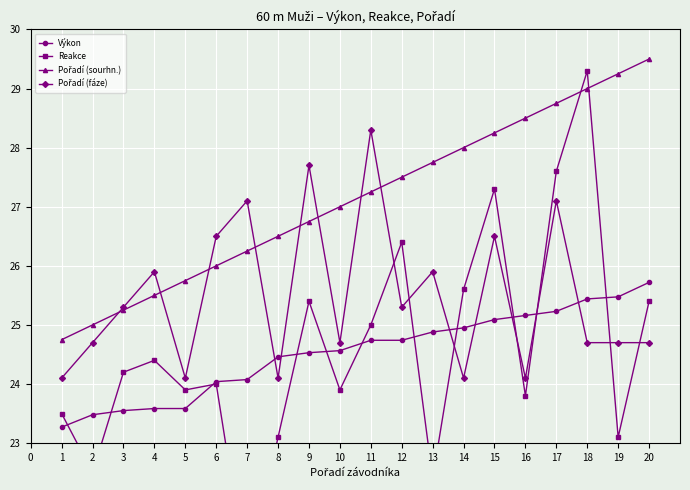

True or false: Výkon has a value of 34.3 at 9.

False